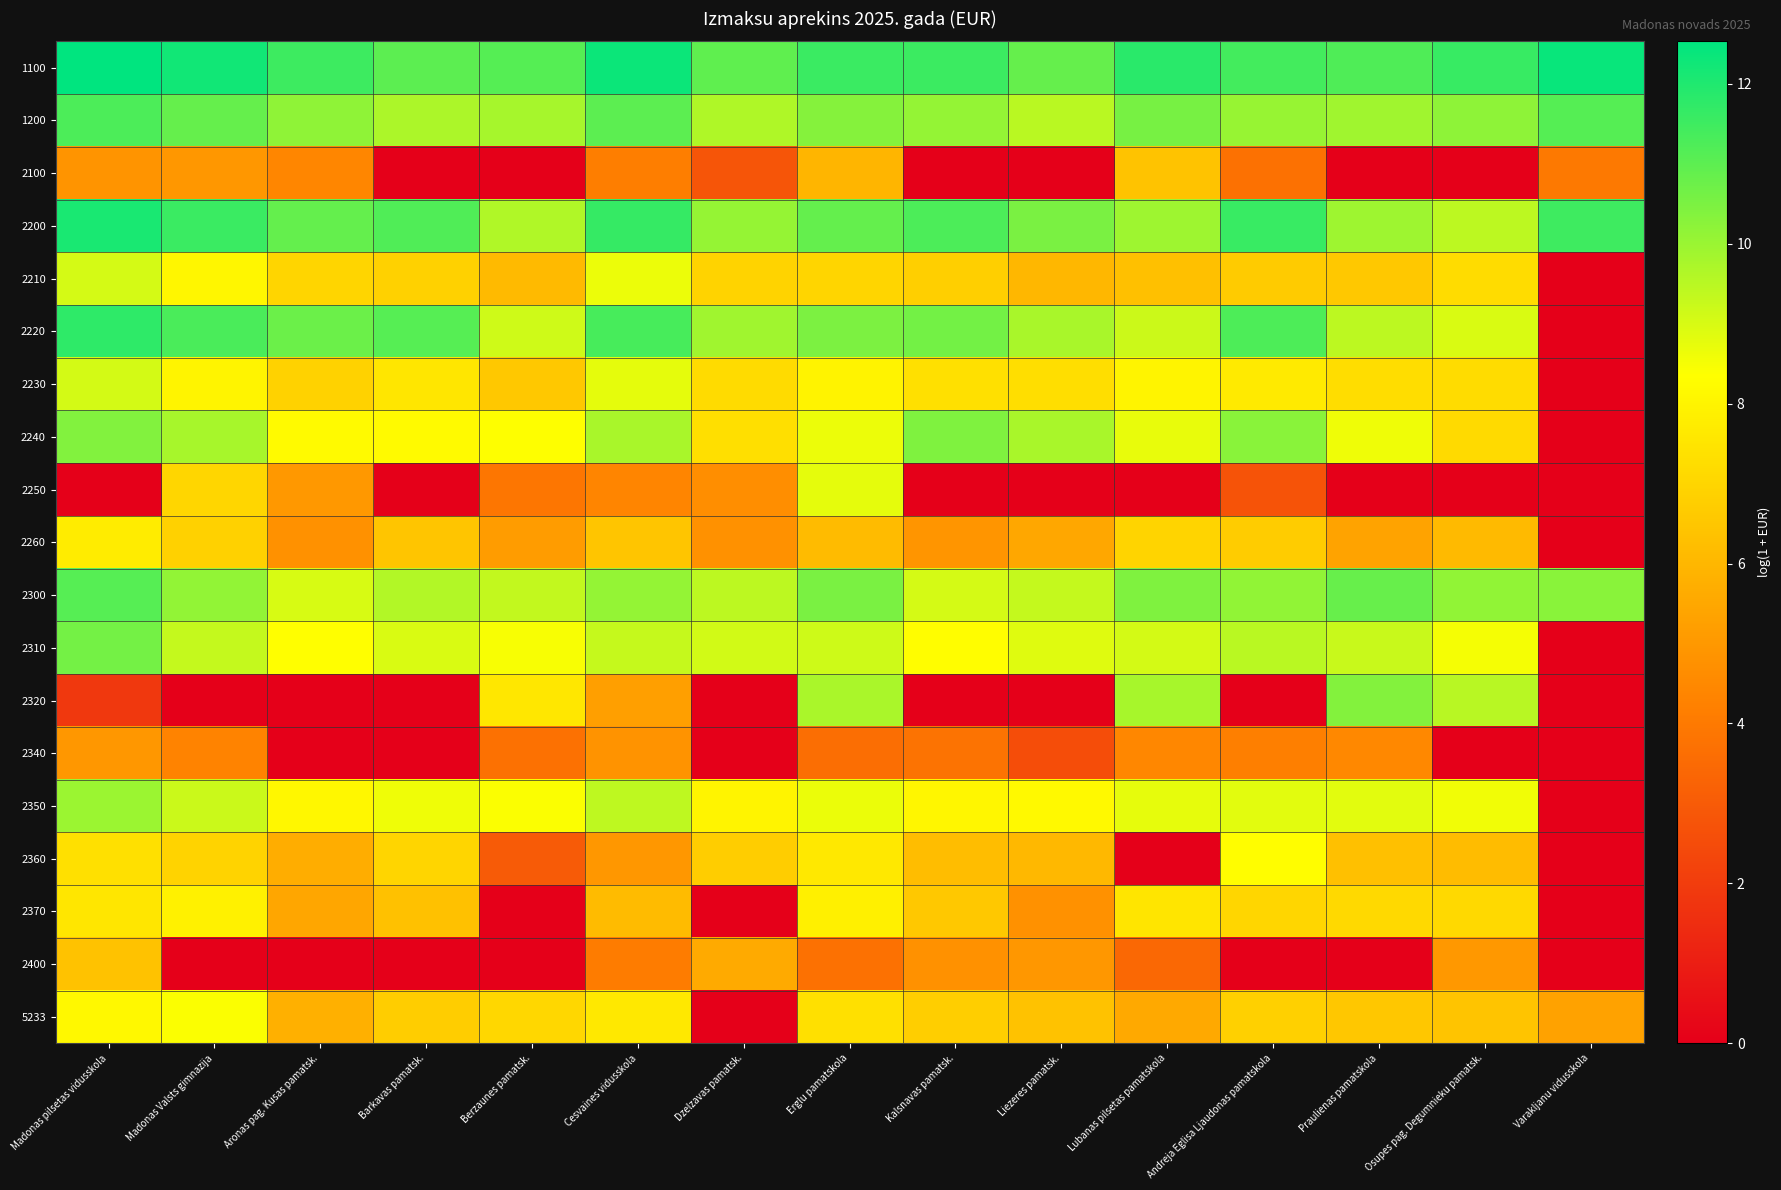

Which series changed the most between Kalsnavas pamatsk. and Liezeres pamatsk.?

2370